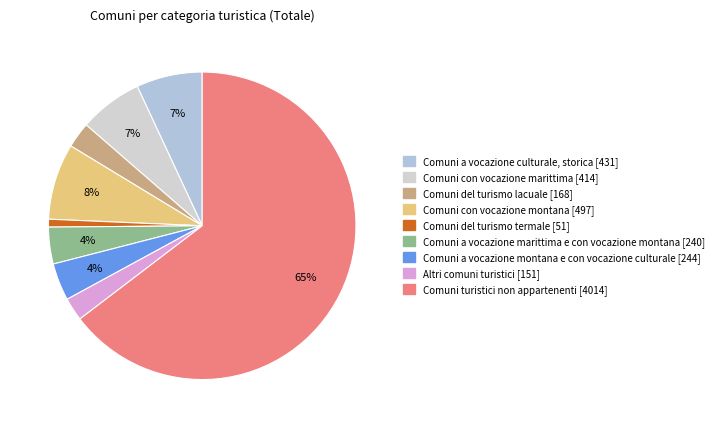

To the nearest percent, what is the average slice percentage?

11%